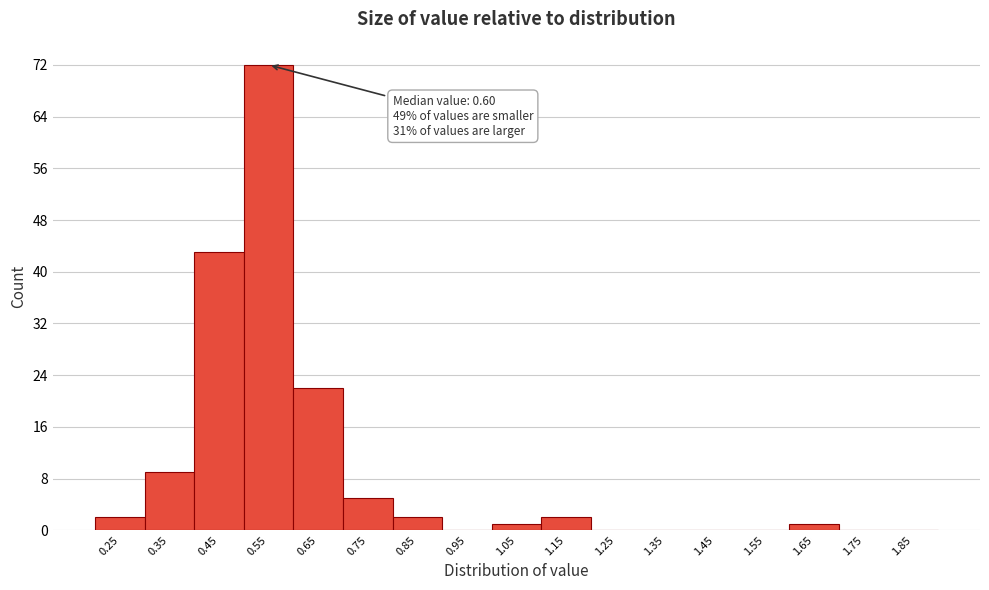

Reading left to right, extract all data points from this chart.

0.25=2	0.35=9	0.45=43	0.55=72	0.65=22	0.75=5	0.85=2	0.95=0	1.05=1	1.15=2	1.25=0	1.35=0	1.45=0	1.55=0	1.65=1	1.75=0	1.85=0